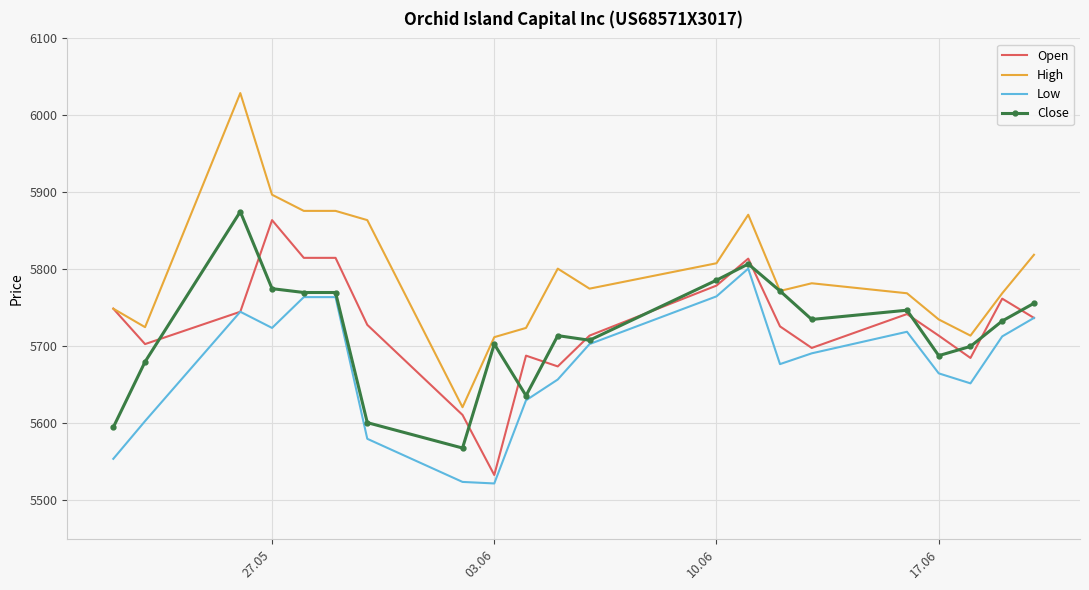

True or false: High and Low cross at least once.

False